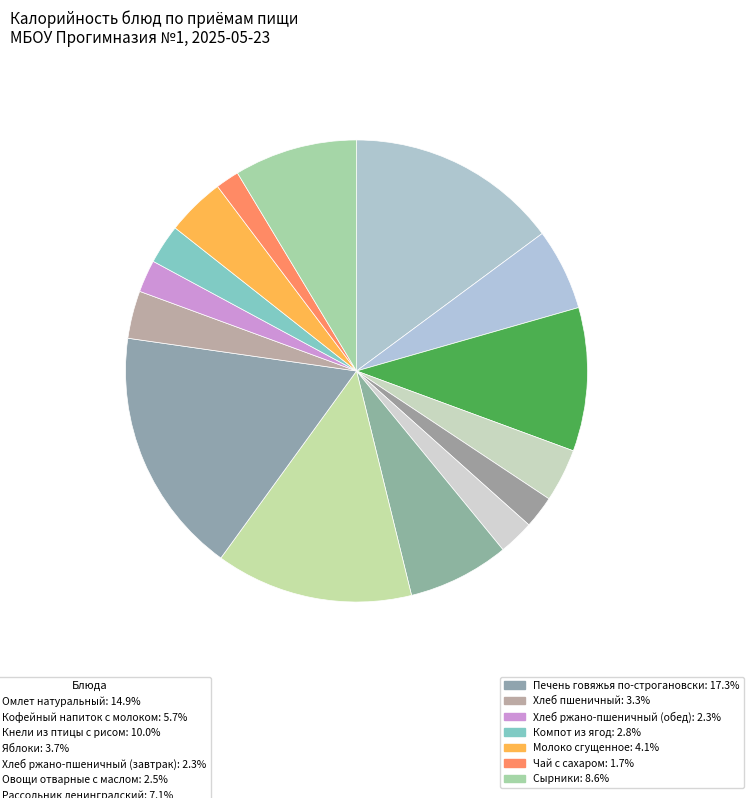

Count the number of slices in the pie.

15